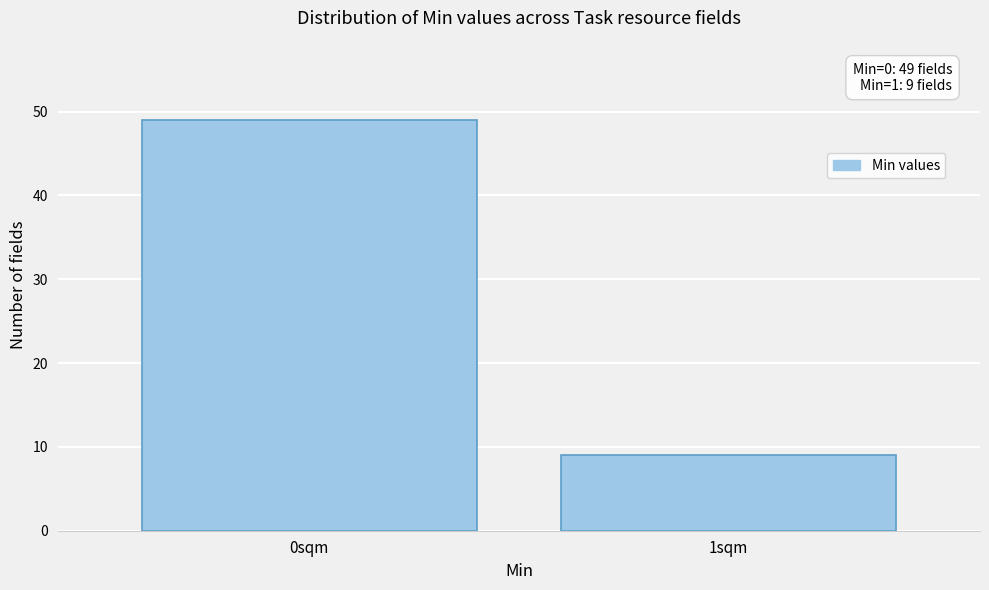

Reading left to right, transcribe all the data shown in this chart.

49	9